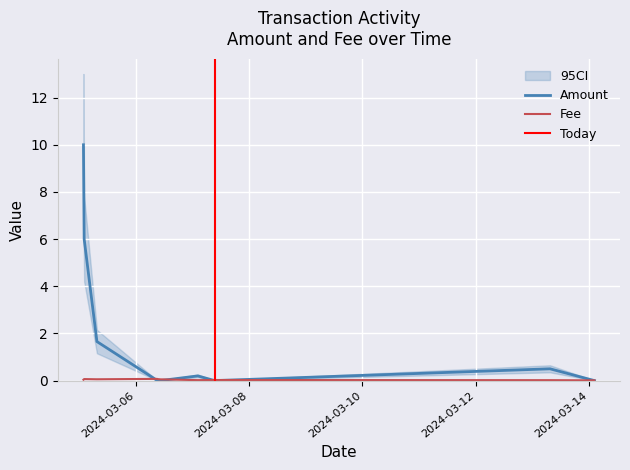

What is the sum of the Fee values at 2024-03-05 02:15:00 and 2024-03-14 02:12:00?

0.1